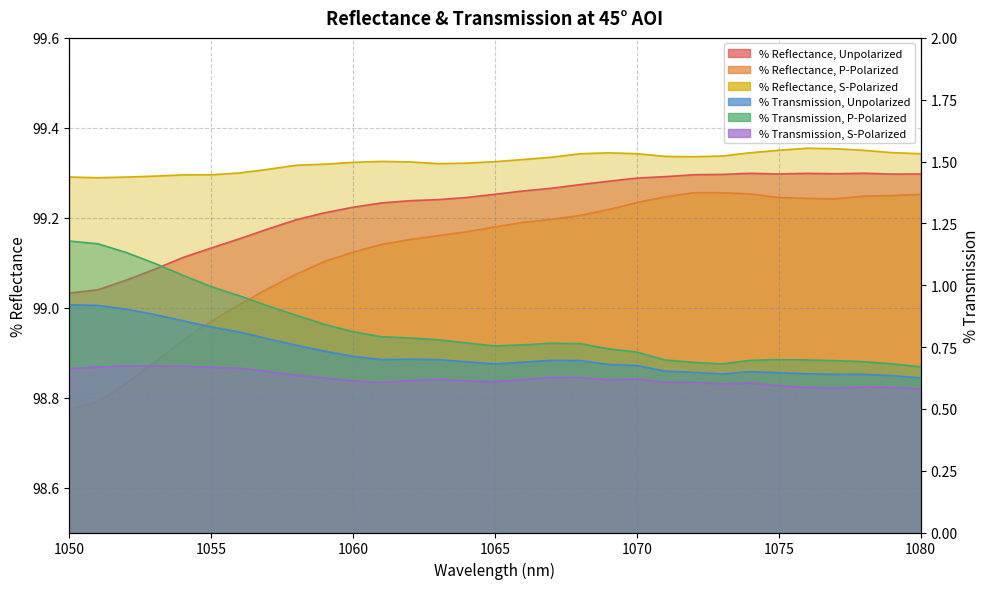

At which label does % Reflectance, P-Polarized reach its minimum?

1050